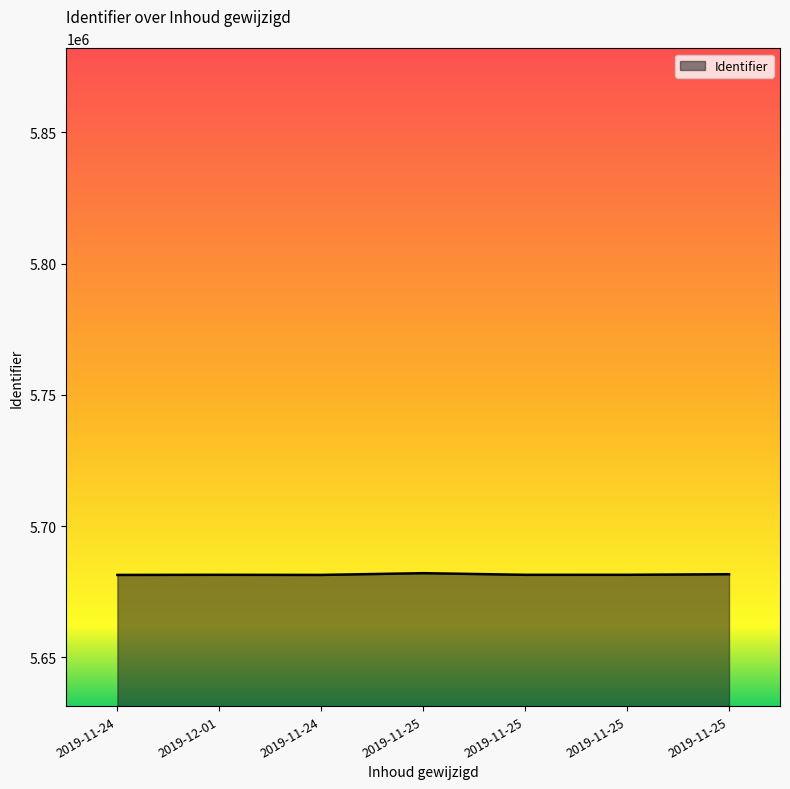

Where does the data first go above 5681462?

2019-12-01